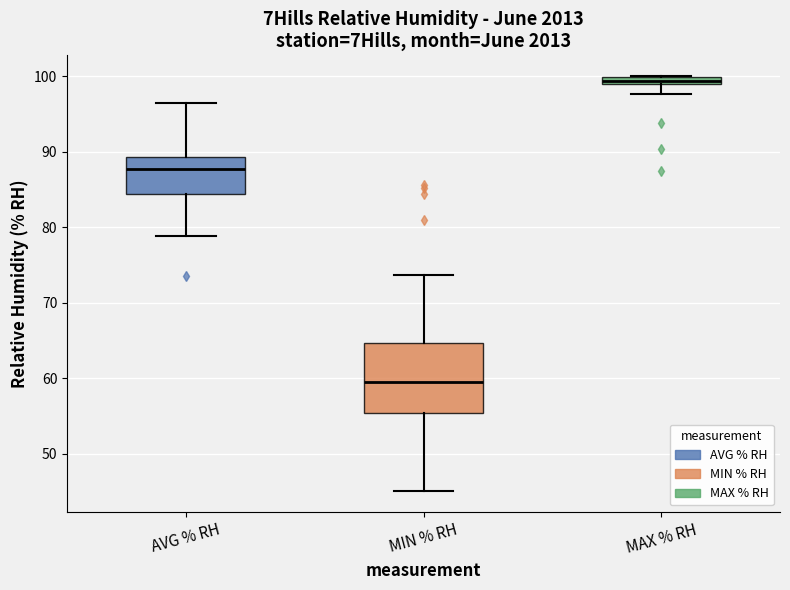

Which box is the tallest, from its lower edge to its upper edge?

MIN % RH